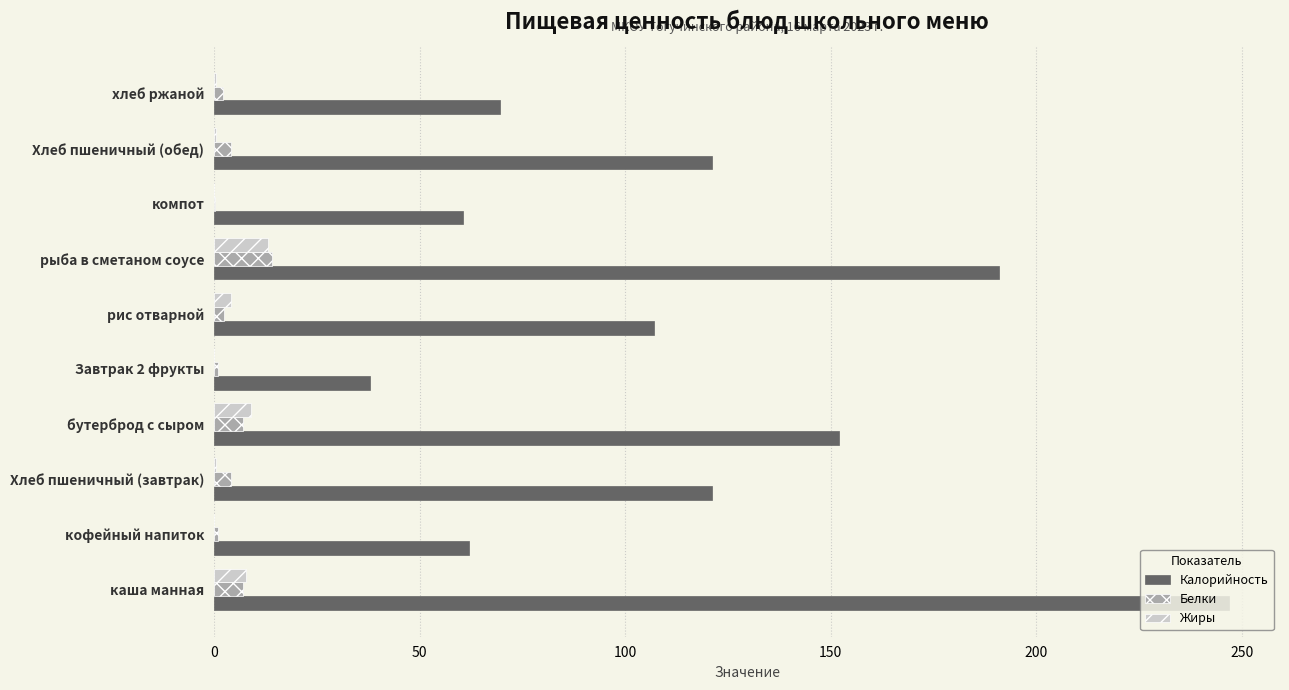

Which series has the largest range (max minus min)?

Калорийность